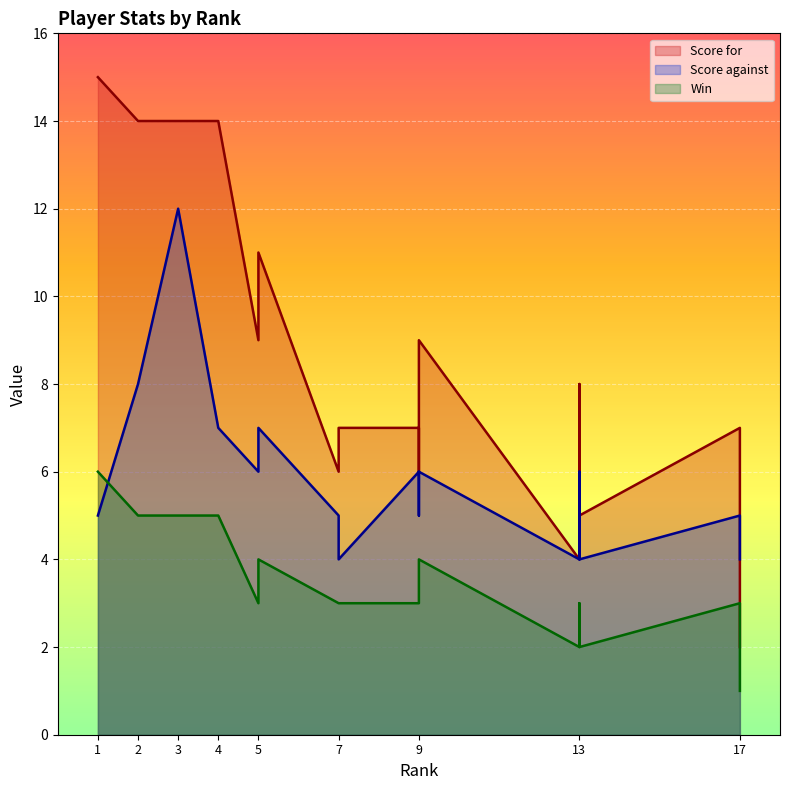

List the labels in order of Score for value, largest first.

1, 2, 3, 4, 5, 5, 9, 13, 7, 9, 9, 17, 7, 9, 13, 13, 17, 13, 17, 17